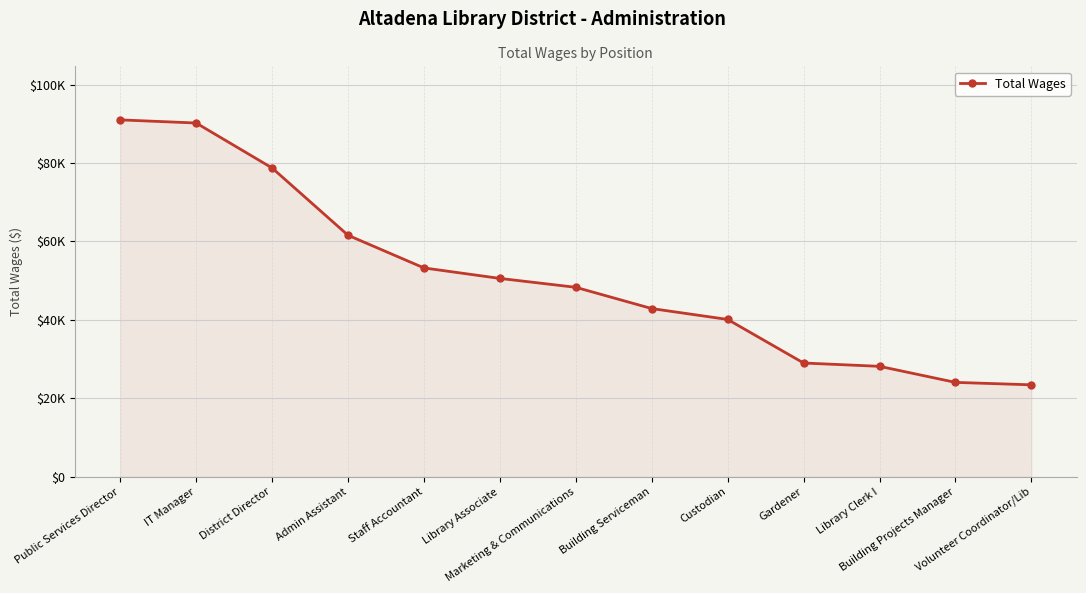

List the labels in order of value, smallest first.

Volunteer Coordinator/Lib, Building Projects Manager, Library Clerk I, Gardener, Custodian, Building Serviceman, Marketing & Communications, Library Associate, Staff Accountant, Admin Assistant, District Director, IT Manager, Public Services Director